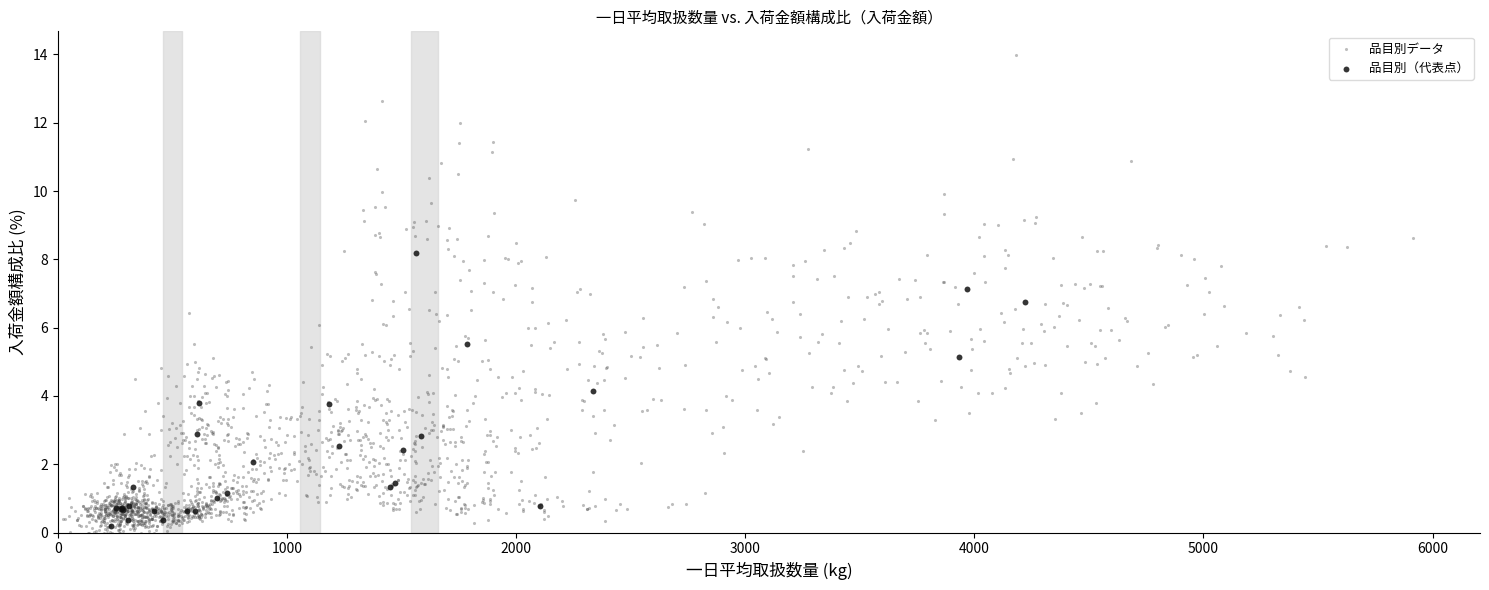

Which series contains the highest Y value?

品目別データ